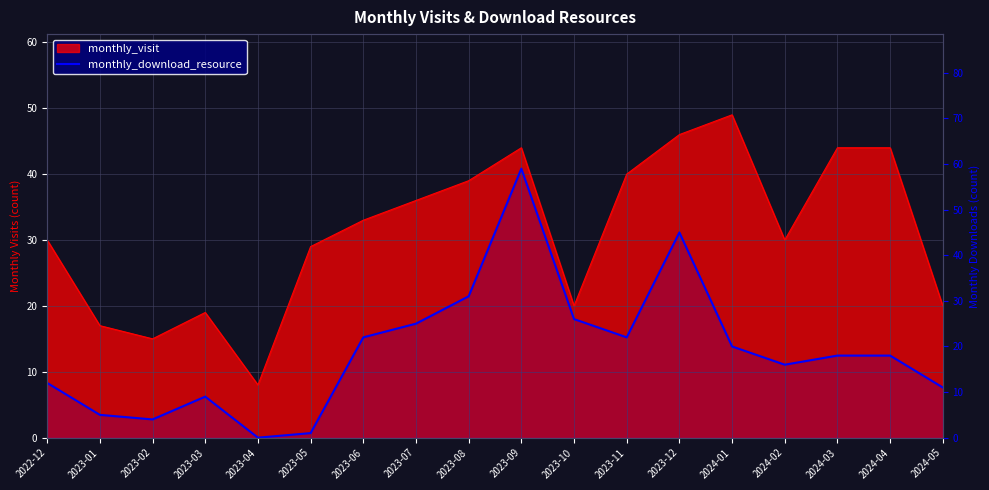

Which has a higher value, 2024-02 or 2023-06?

2023-06